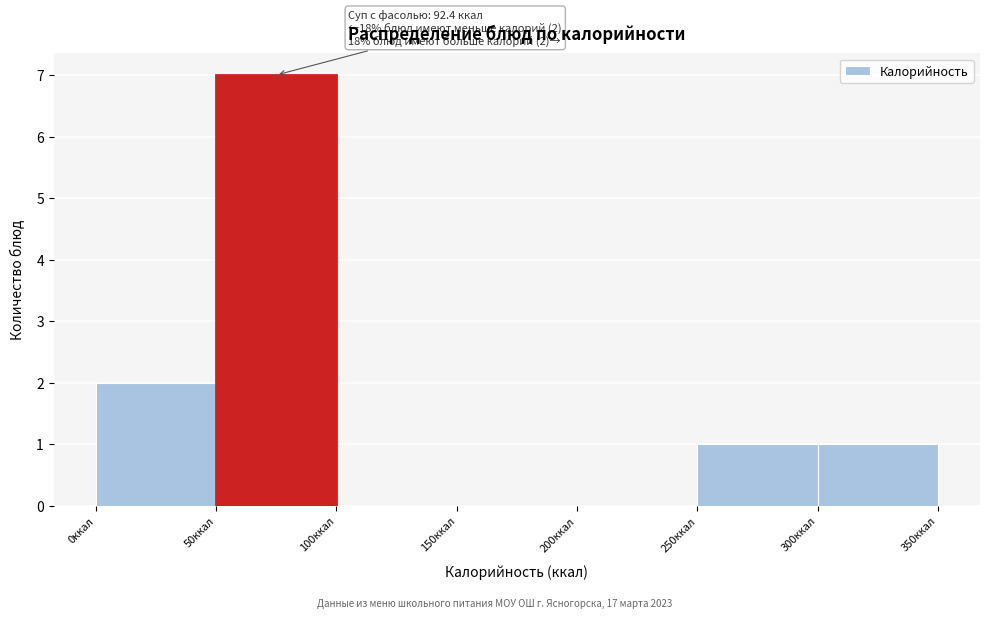

Which range on the x-axis has the tallest bar?

50 to 100